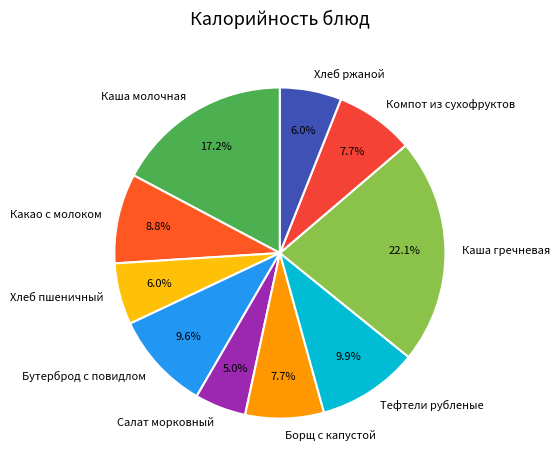

To the nearest percent, what portion does Хлеб ржаной represent?

6%